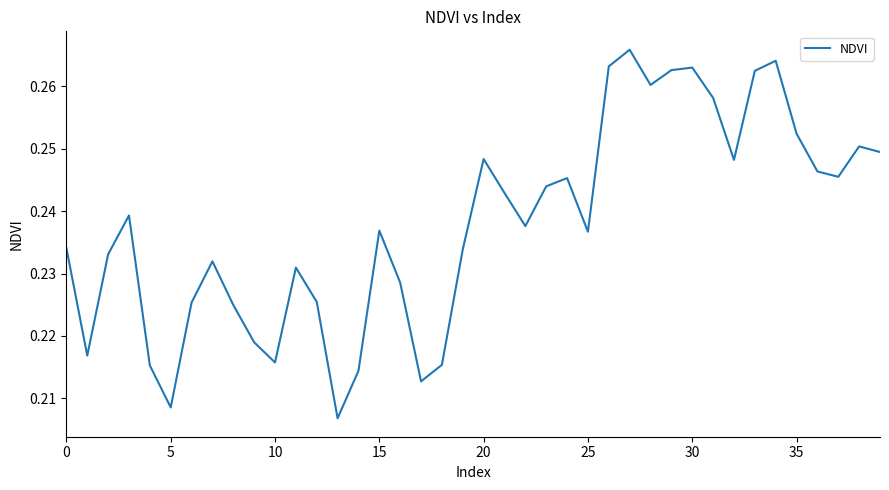

Which category has the highest value across all series?

27